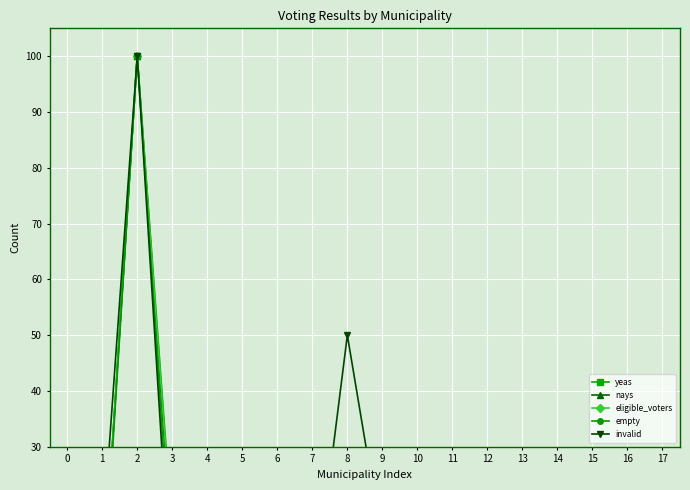

At which category does invalid reach its first local peak?

2